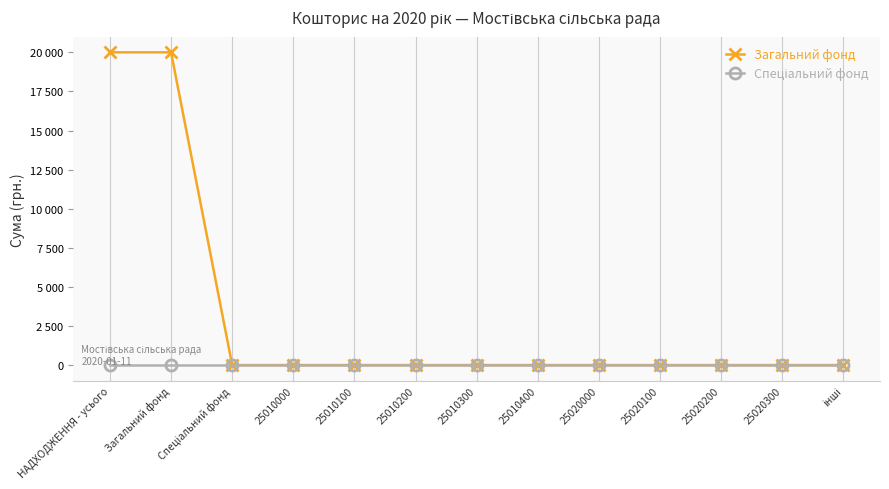

Which has a higher value, 25010000 or 25010300?

25010000